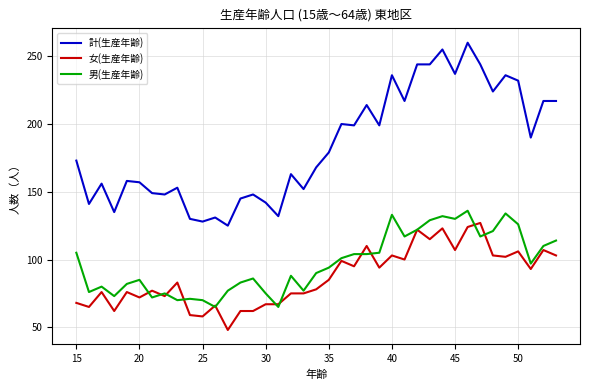

Which series has the largest total across all categories?

計(生産年齢)